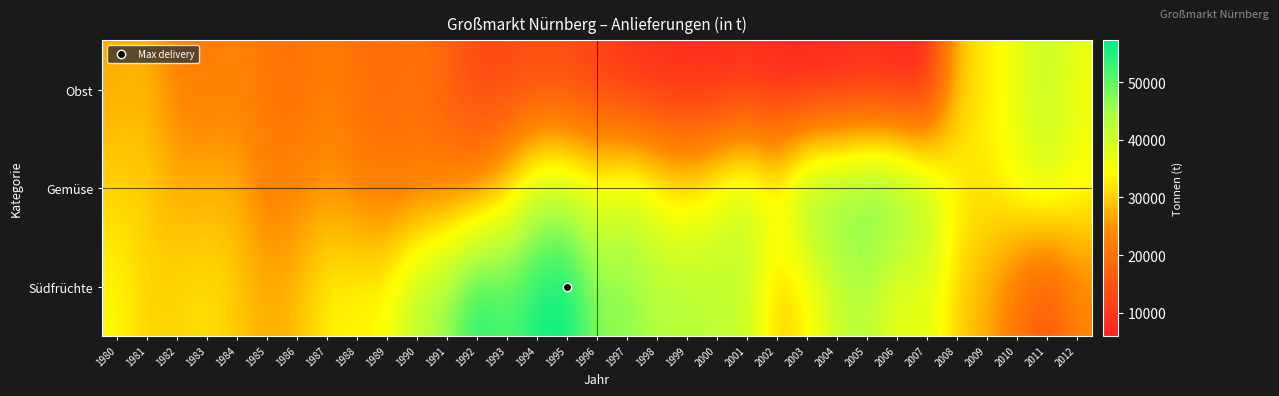

How many data points does each series have?

33